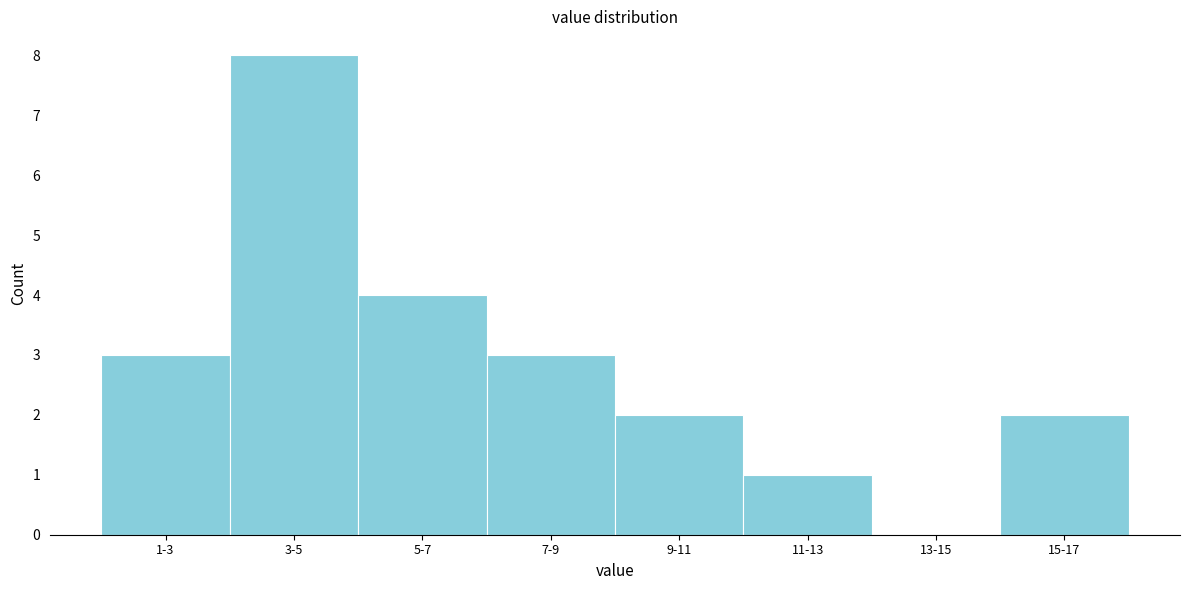

Reading left to right, transcribe all the data shown in this chart.

1-3=3	3-5=8	5-7=4	7-9=3	9-11=2	11-13=1	13-15=0	15-17=2